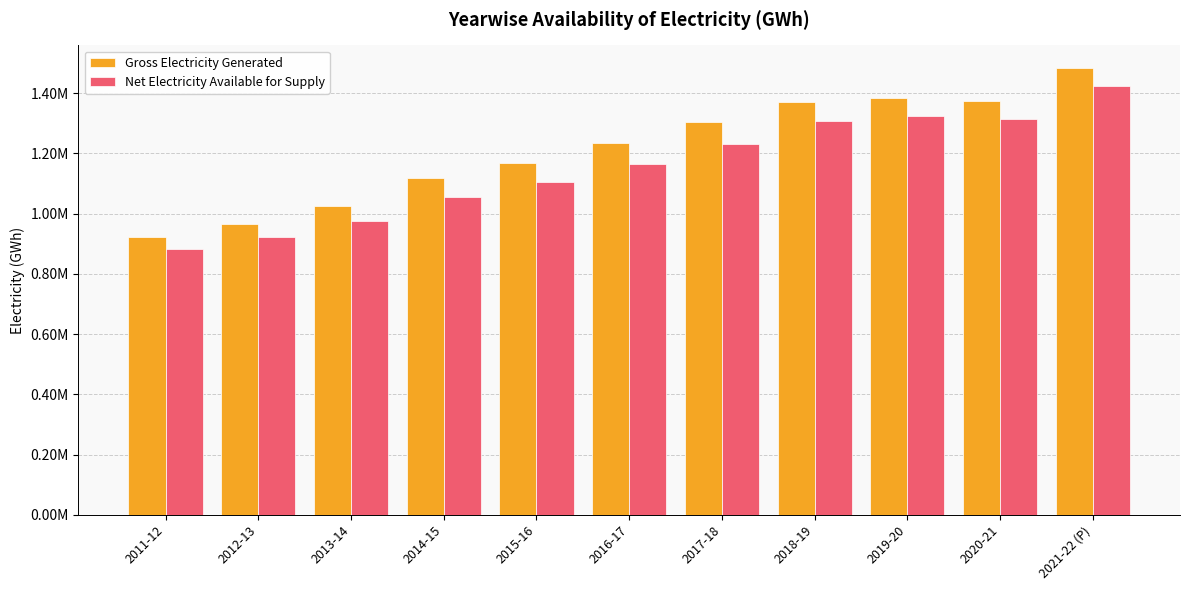

Which series has the largest range (max minus min)?

Gross Electricity Generated